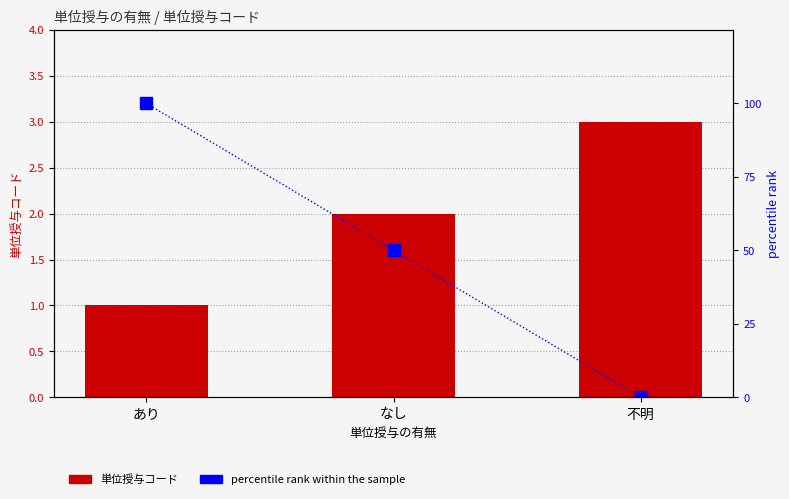

Rank the series at あり from highest to lowest value.

percentile rank within the sample, 単位授与コード